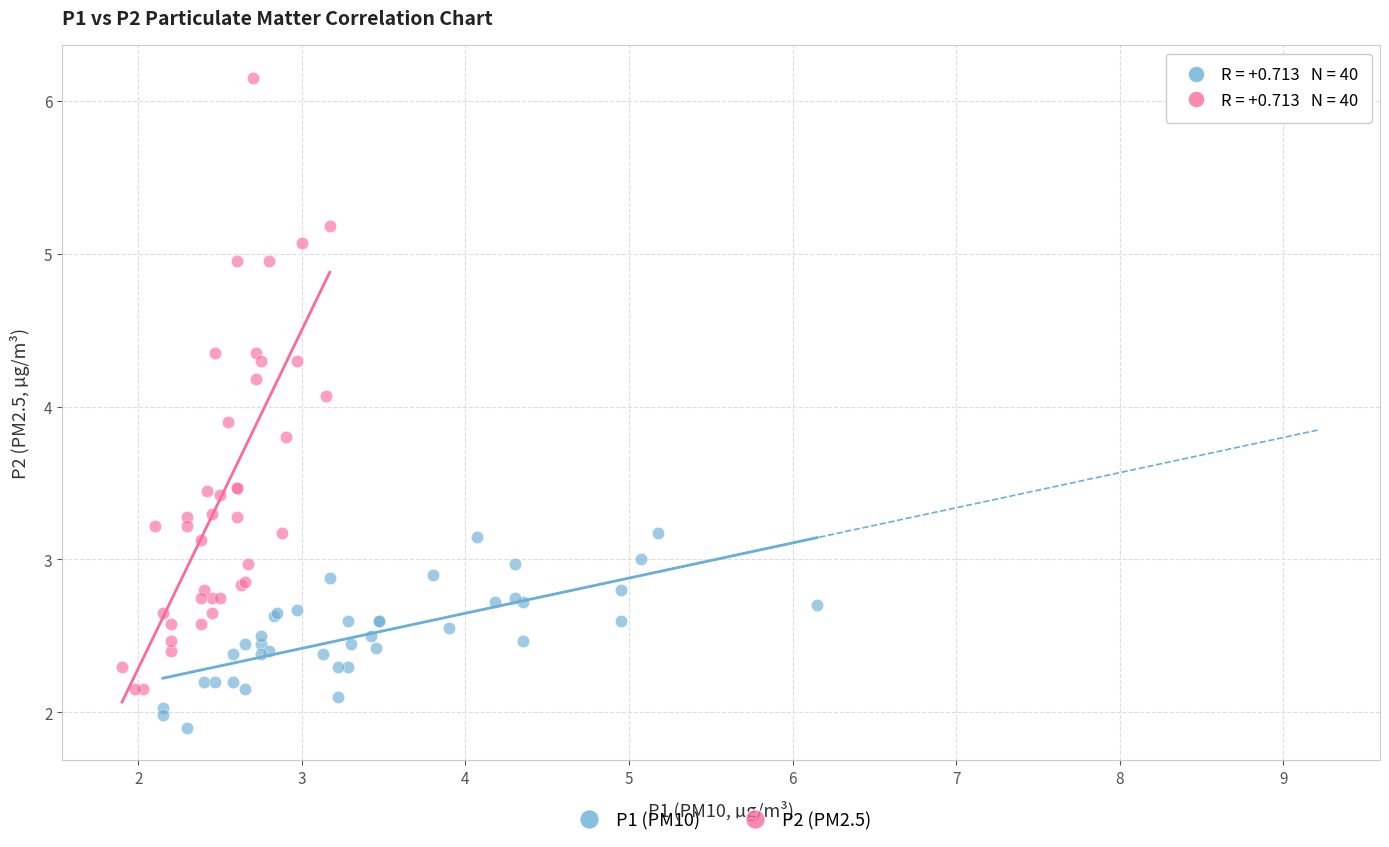

Which series reaches the maximum Y coordinate?

P2 (PM2.5)